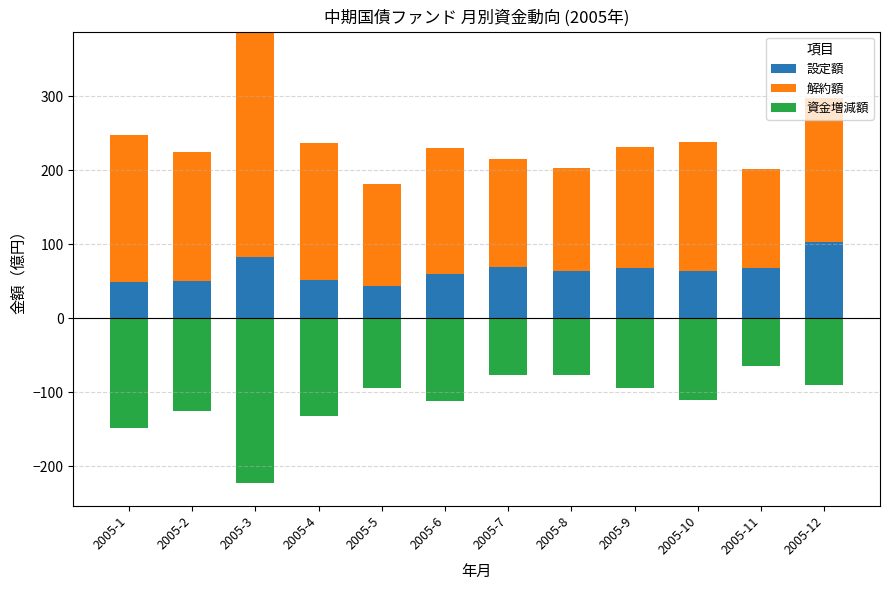

How many data points in 解約額 are less than 174?

6